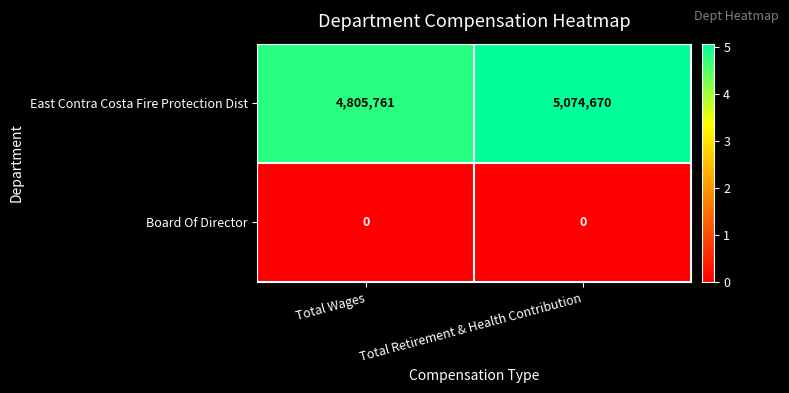

The Board Of Director series shows 0 at Total Wages. True or false?

True